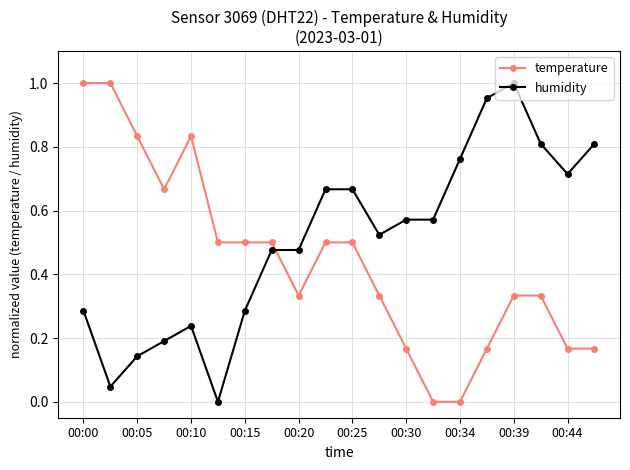

List the series in order of their overall mean, highest first.

humidity, temperature